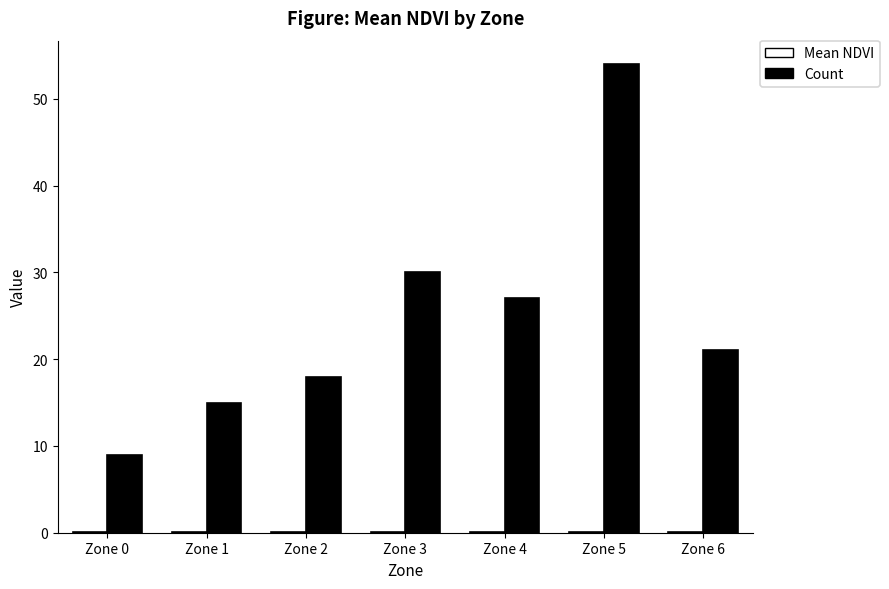

Which series has the largest total across all categories?

Count